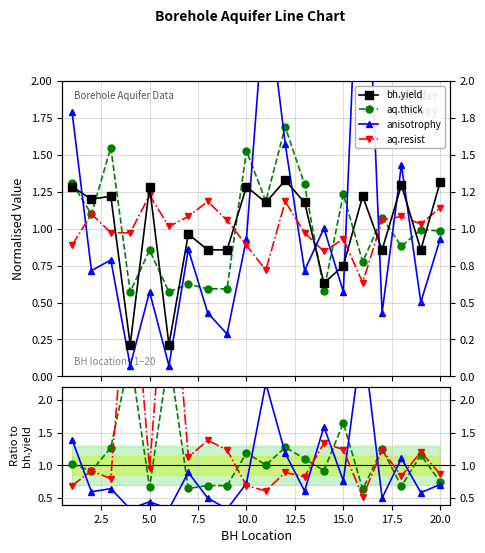

Which series has the largest total across all categories?

aq.resist